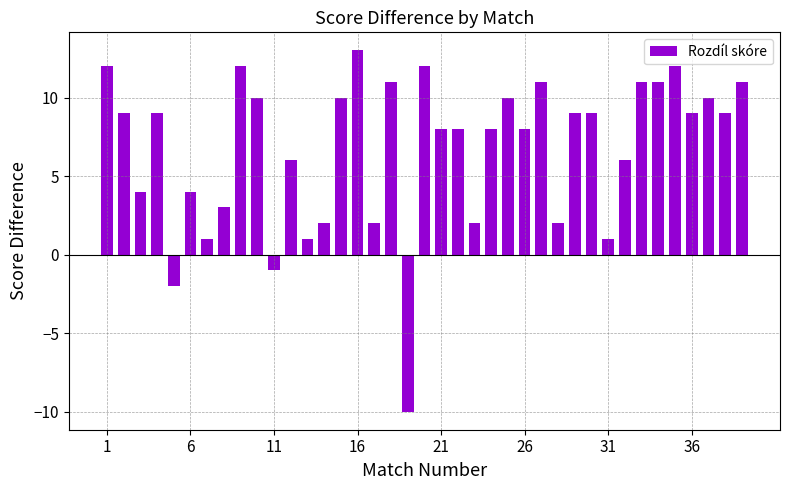

What is the value of the 30th bar from the left?

9